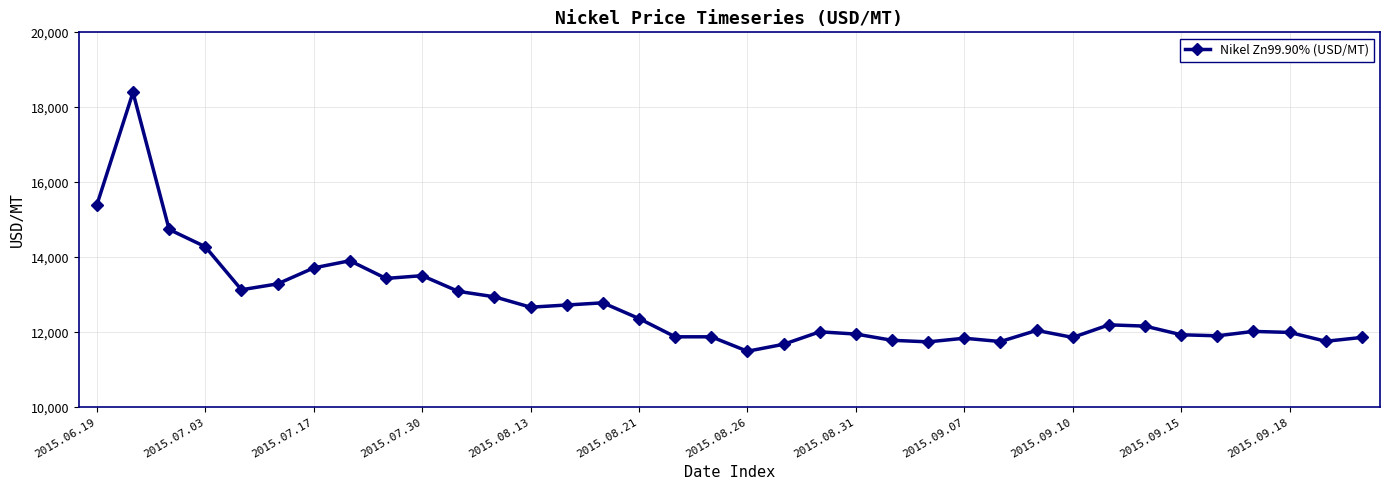

What is the smallest value displayed?

11495.5